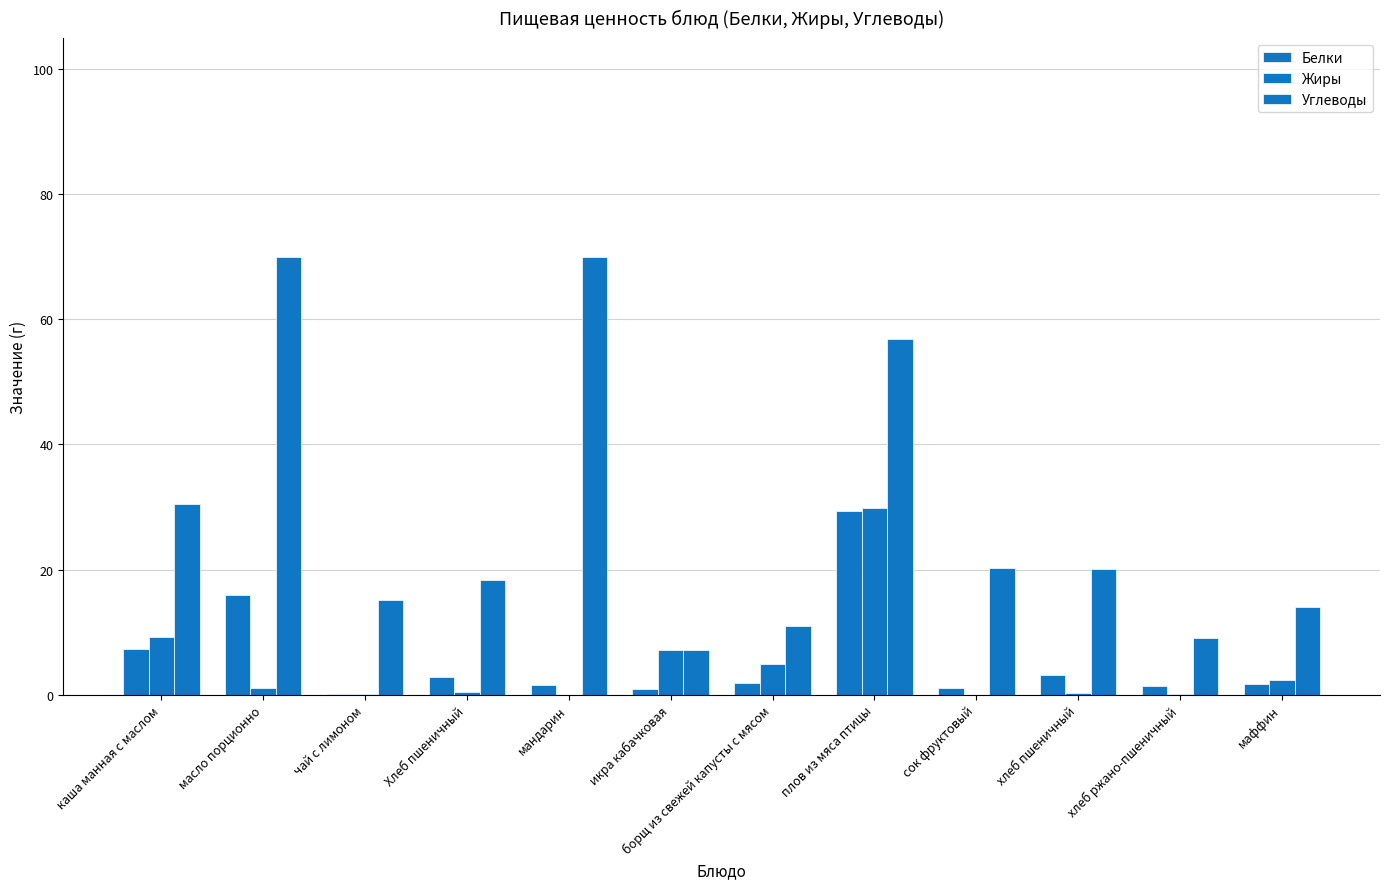

Between масло порционно and хлеб пшеничный, which is larger?

масло порционно